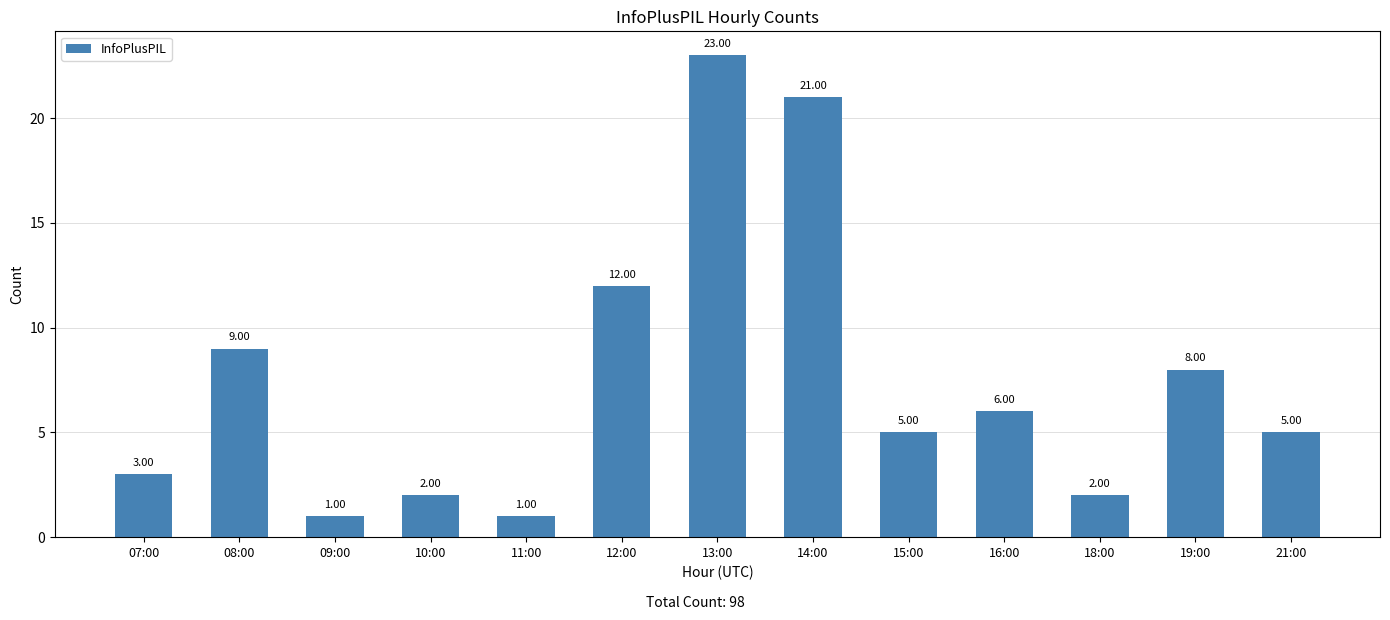

What is the difference between the second highest and second lowest values?

20